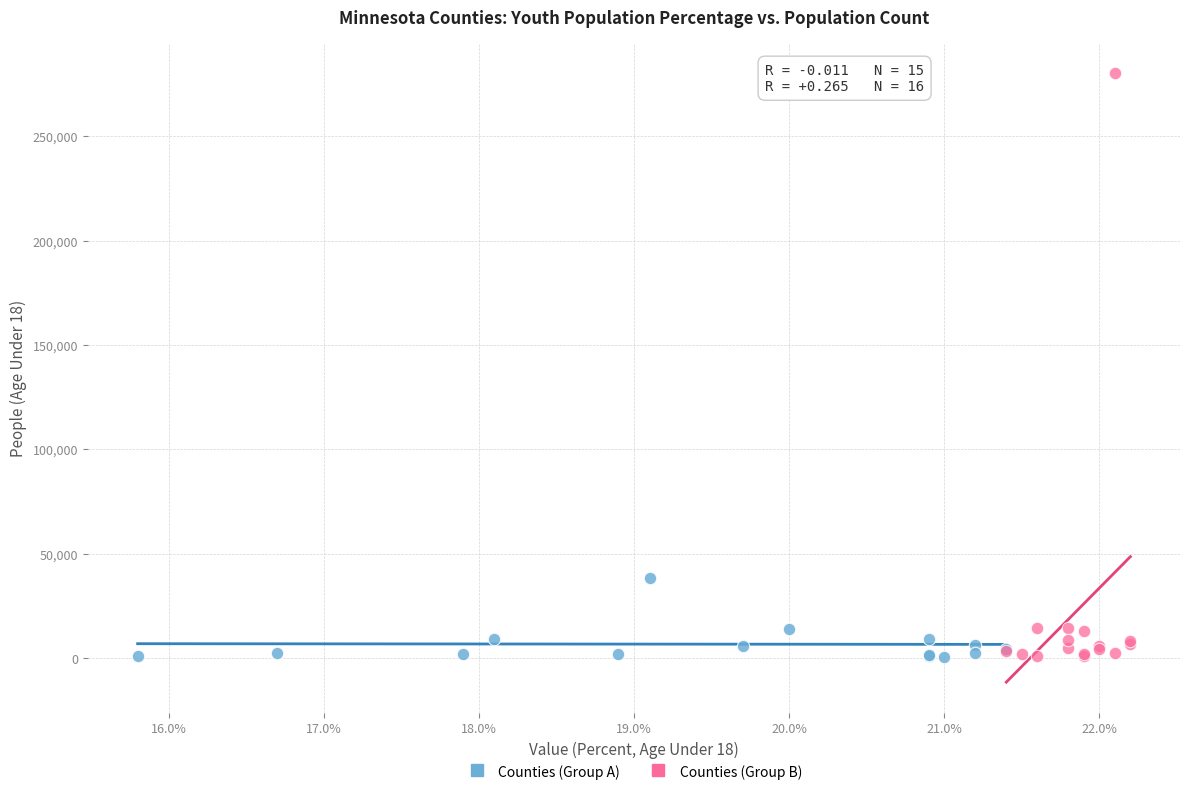

Which series reaches the maximum Y coordinate?

Counties (Group B)